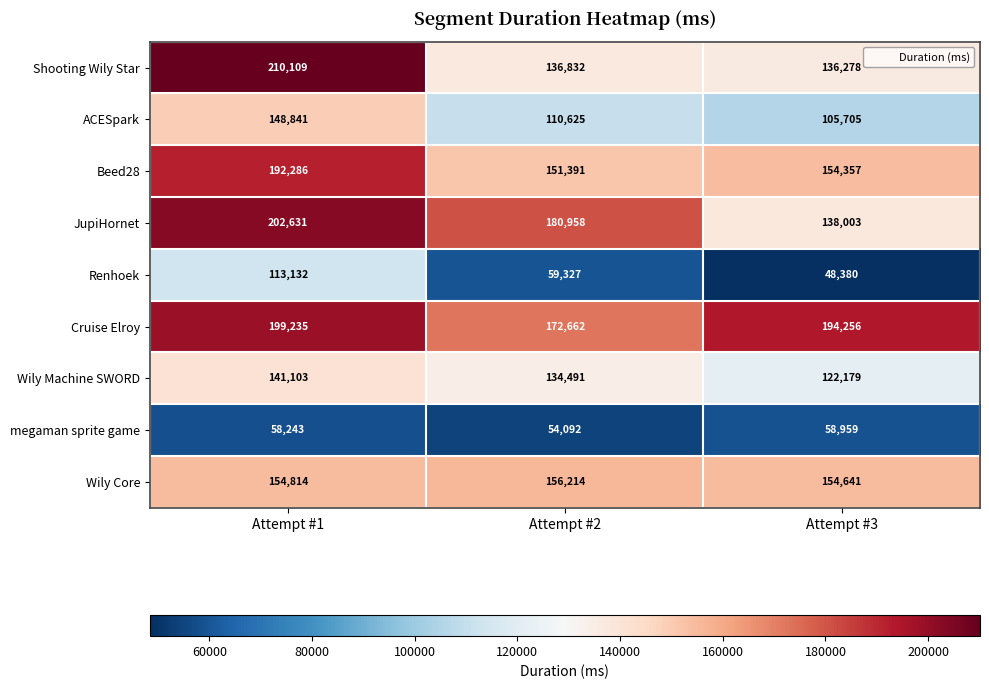

At how many categories does at least one series exceed 151045?

3